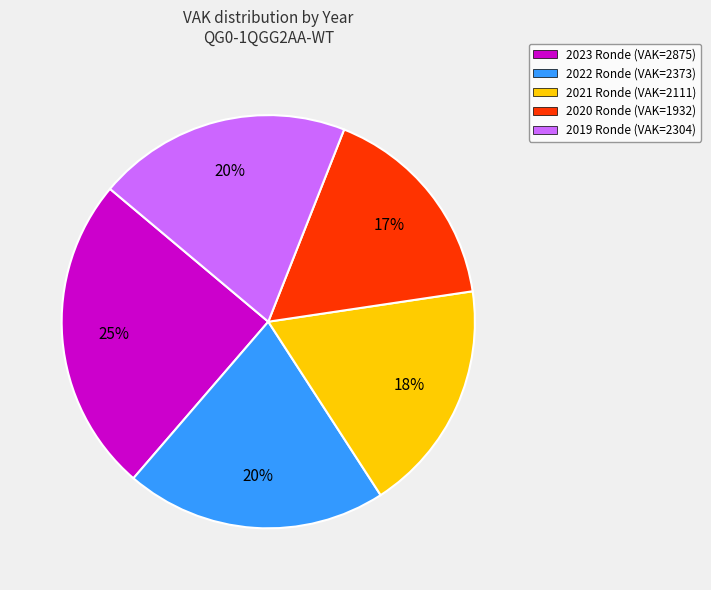

What percentage is the 2022 Ronde (VAK=2373) slice, to the nearest percent?

20%